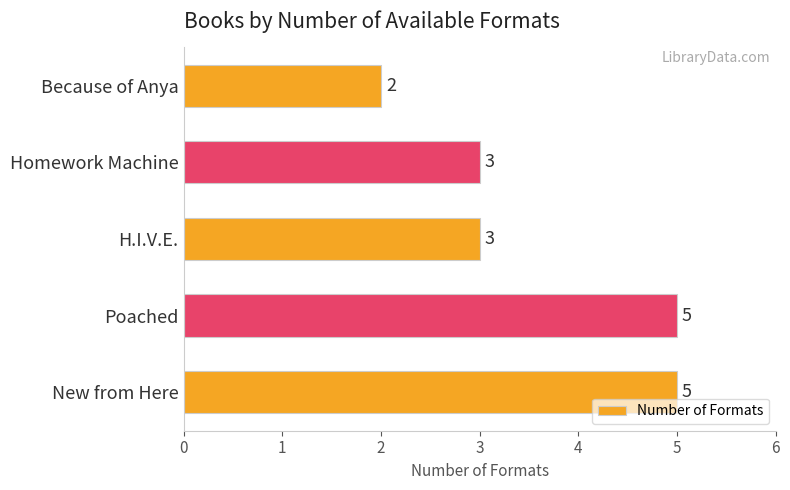

What is the change in value from Poached to Because of Anya?

-3